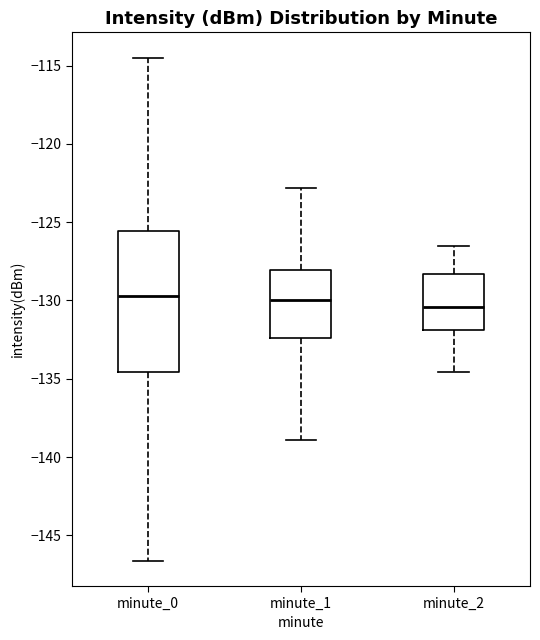

Which box is the tallest, from its lower edge to its upper edge?

minute_0